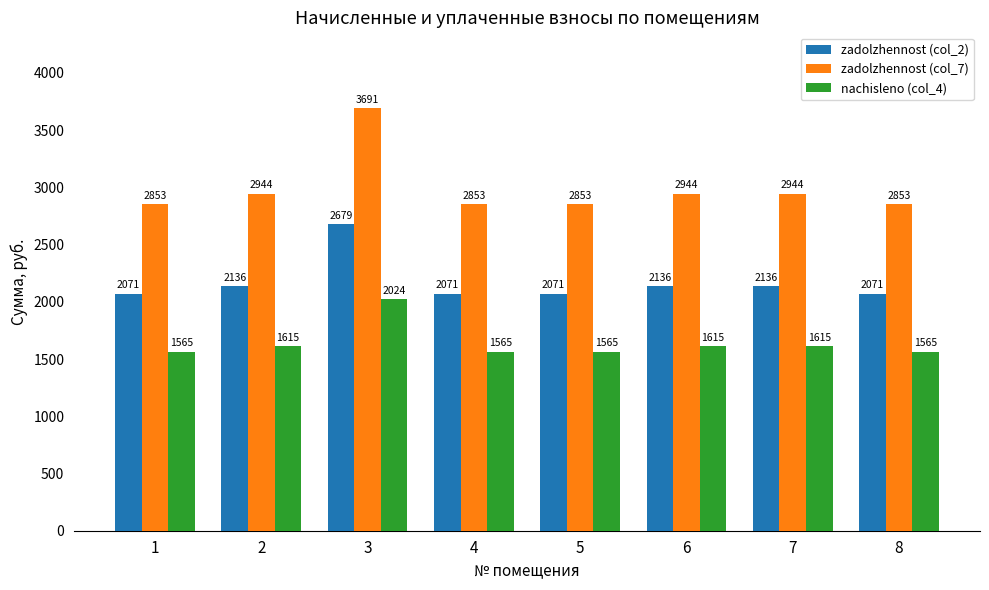

How many values in the zadolzhennost (col_2) series exceed 2136?

4